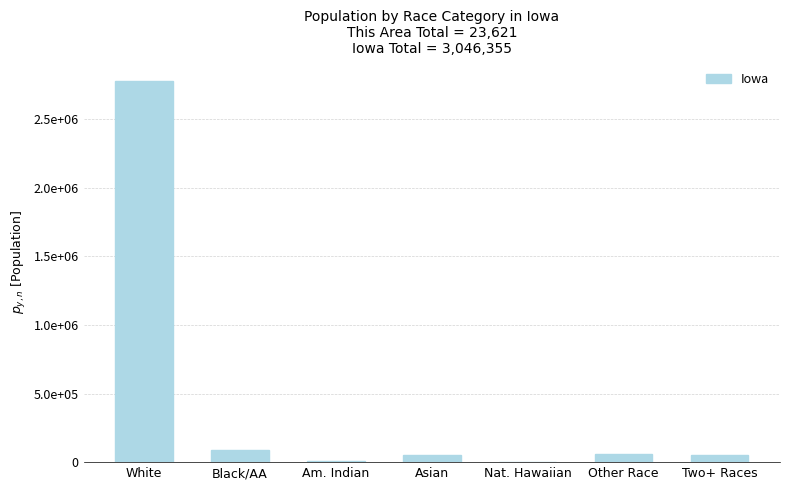

Which label corresponds to the smallest value in the chart?

Nat. Hawaiian